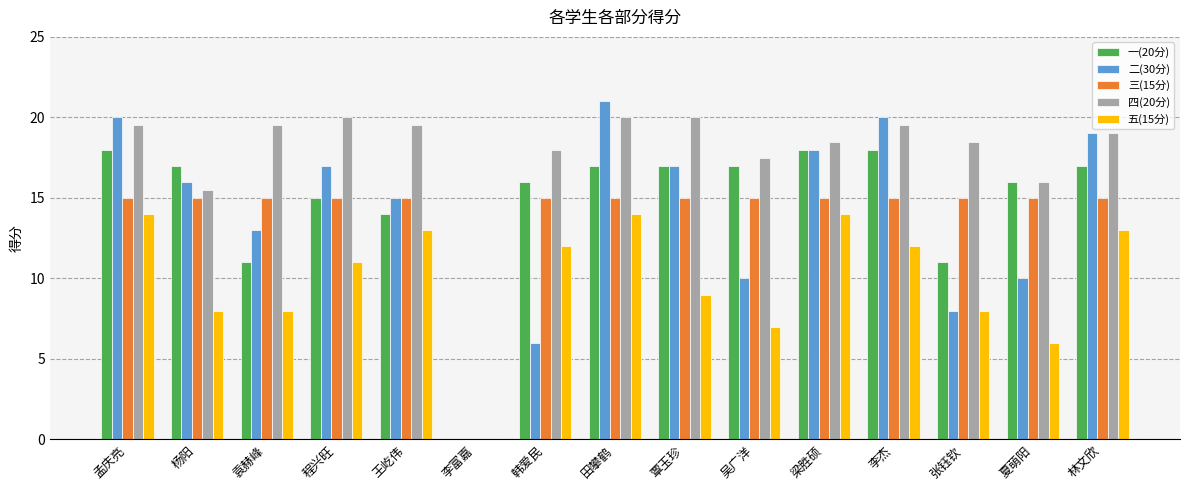

What is the average value of the 四(20分) series?

17.4